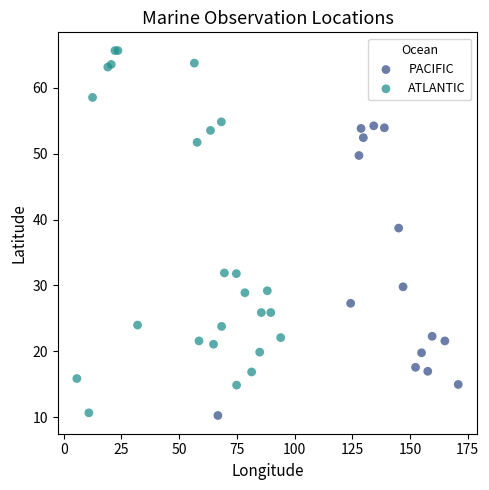

Which series contains the highest Y value?

ATLANTIC